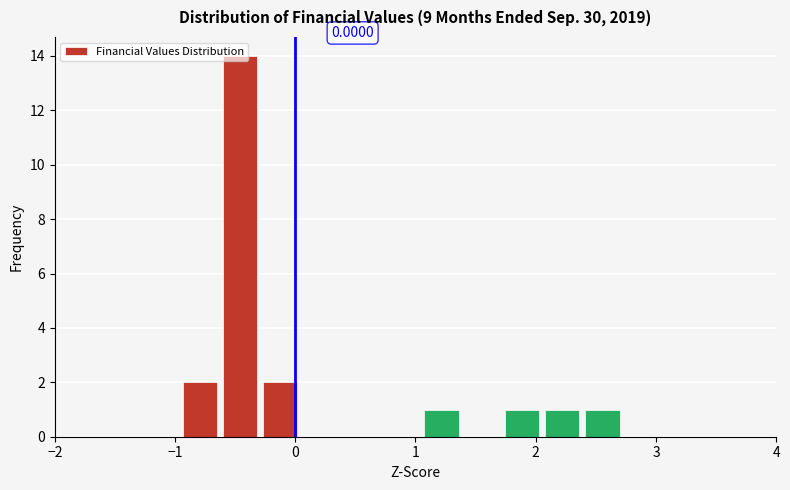

Read against the x-axis, roughly where is the centre of the tallest bar?

-0.5